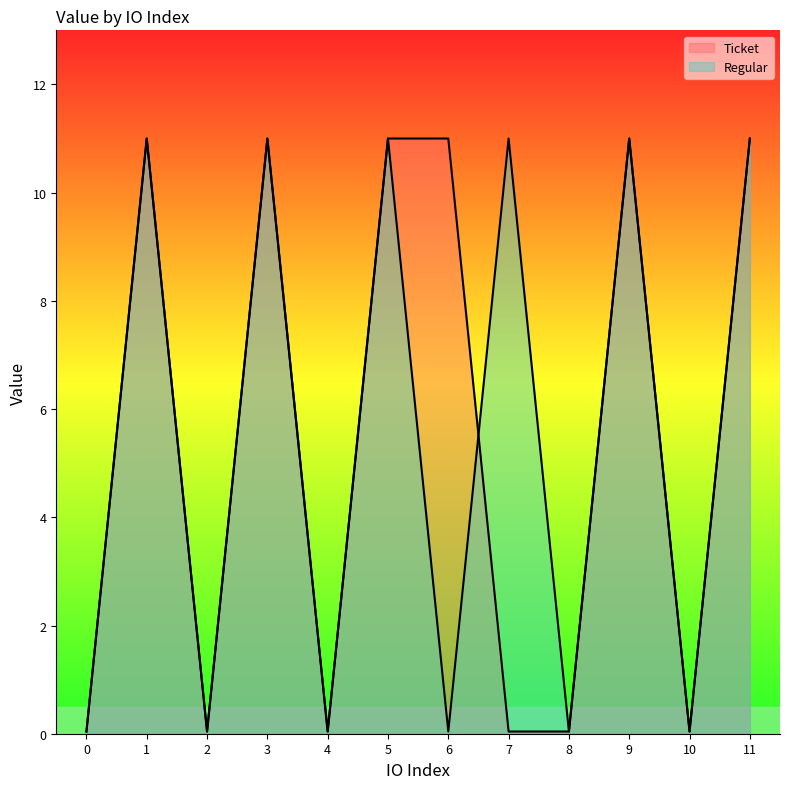

At which category is the sum across all series the highest?

1